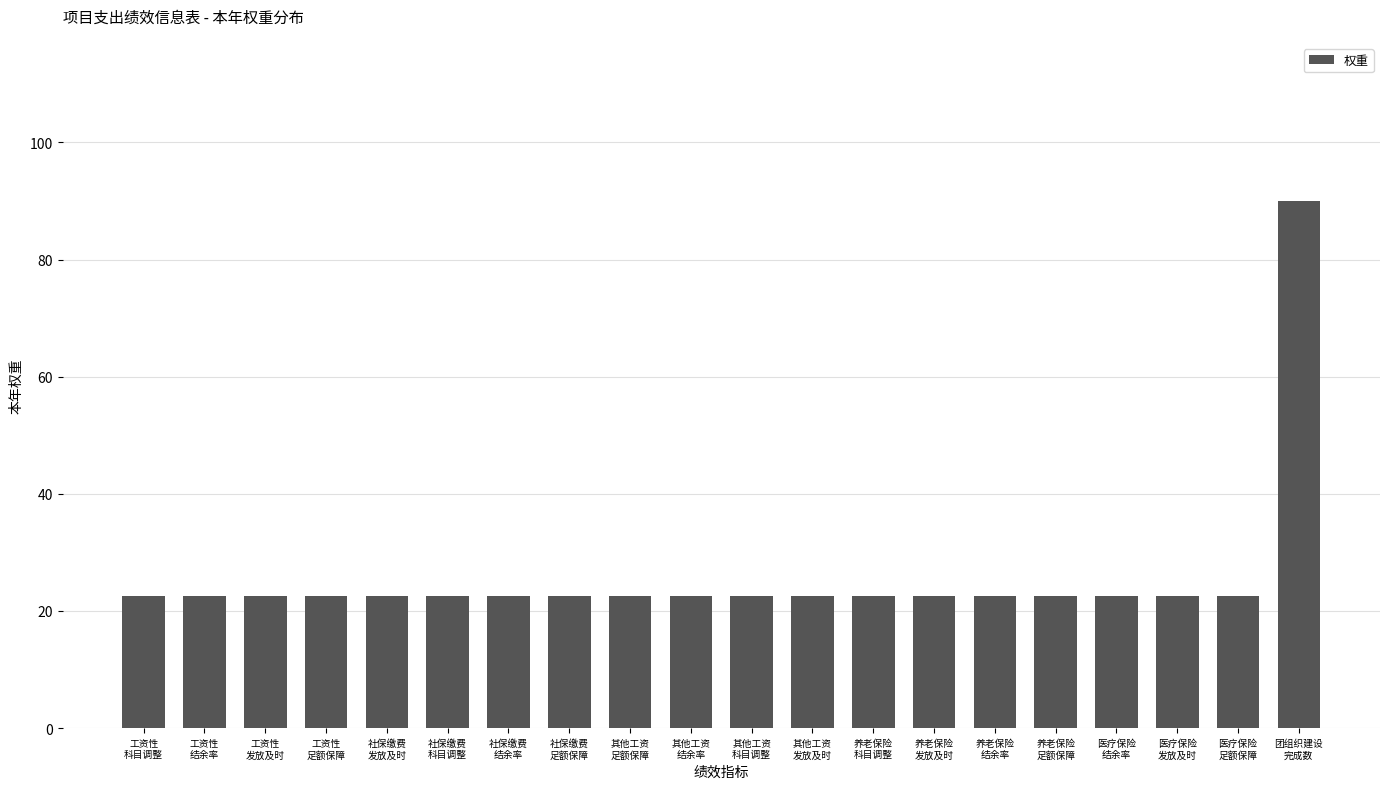

Reading right to left, list all the values displayed in this chart.

90.0	22.5	22.5	22.5	22.5	22.5	22.5	22.5	22.5	22.5	22.5	22.5	22.5	22.5	22.5	22.5	22.5	22.5	22.5	22.5